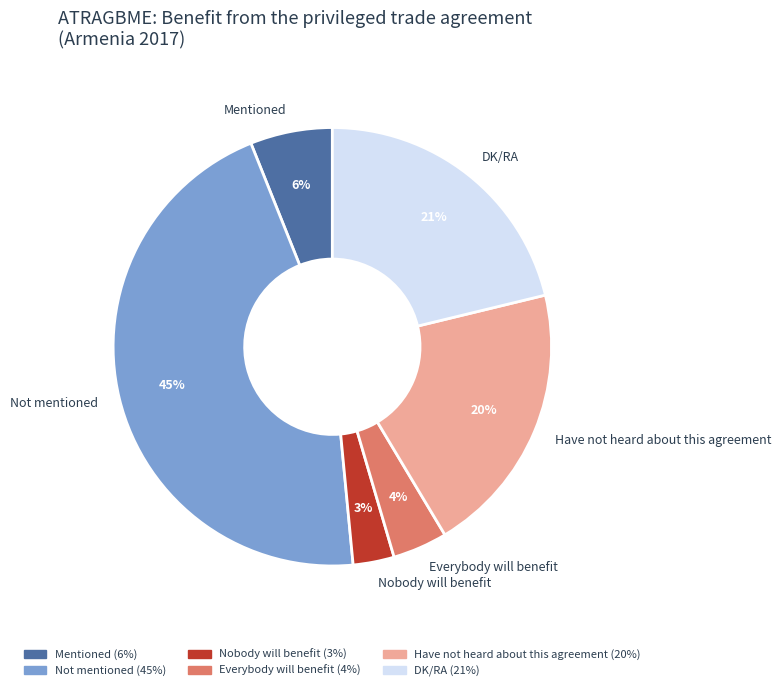

Is there a majority slice in this chart?

No